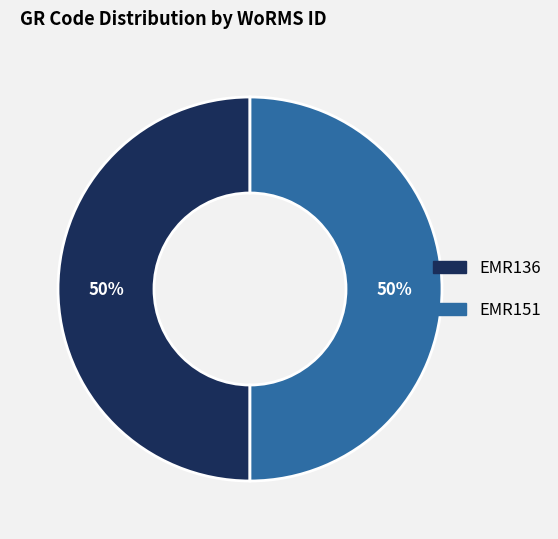

How many segments does this pie chart have?

2